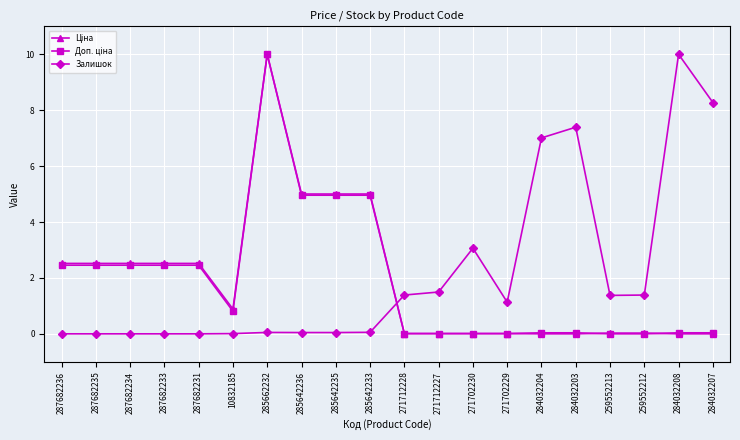

At which category is the sum across all series the highest?

285662232